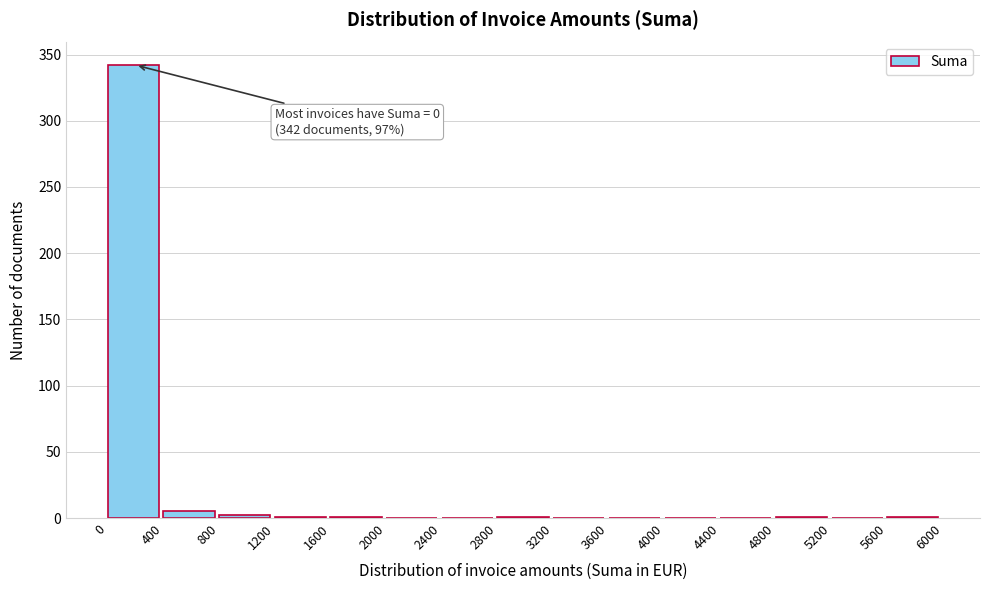

Which range on the x-axis has the tallest bar?

0 to 400